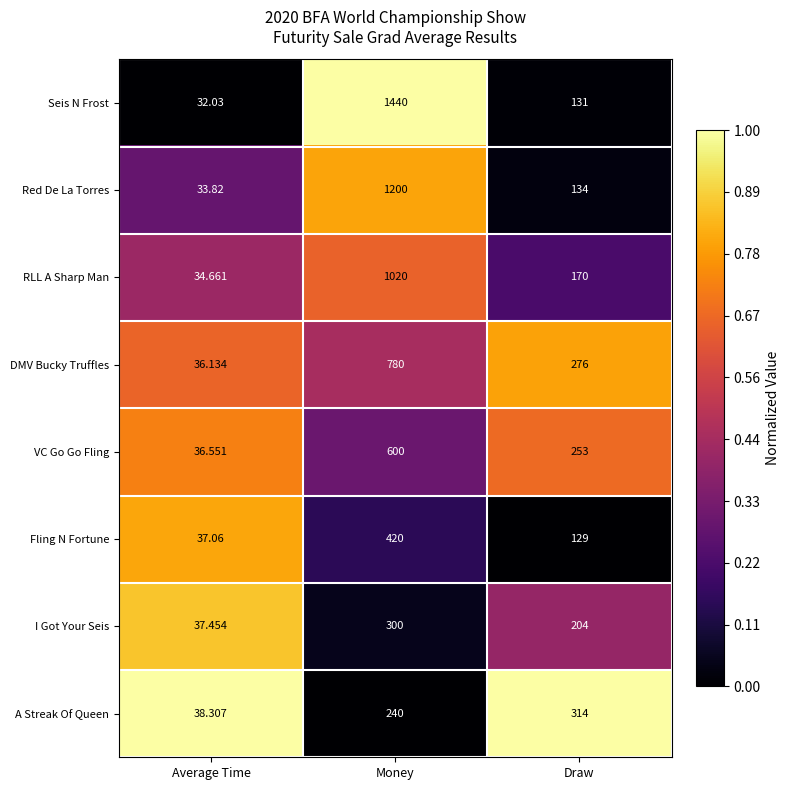

Rank the series at Money from highest to lowest value.

Seis N Frost, Red De La Torres, RLL A Sharp Man, DMV Bucky Truffles, VC Go Go Fling, Fling N Fortune, I Got Your Seis, A Streak Of Queen